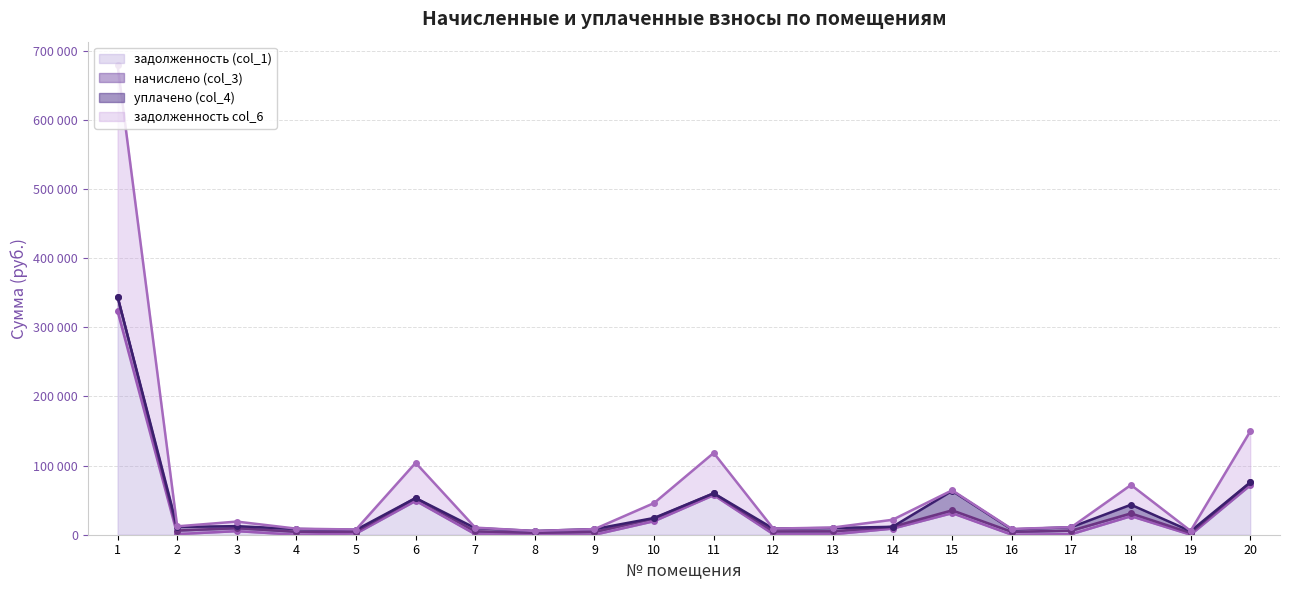

Which series has the largest total across all categories?

задолженность col_6